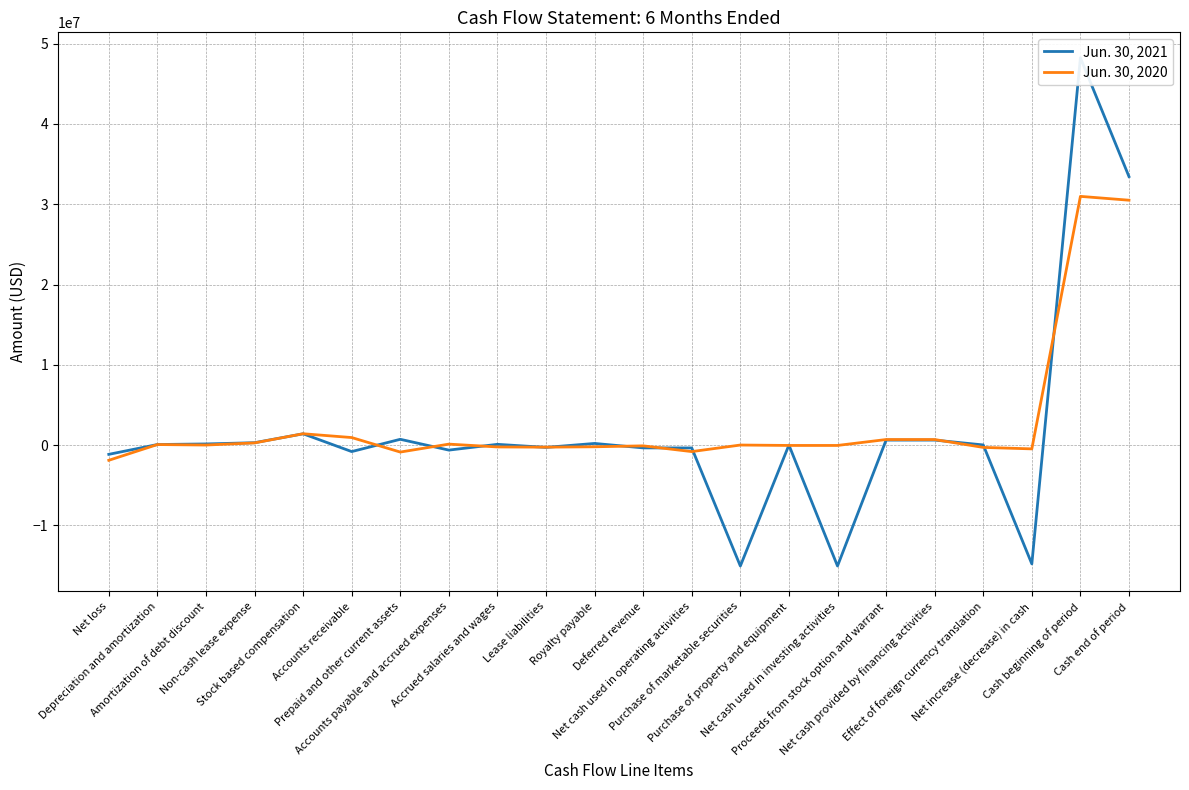

At which category does Jun. 30, 2020 reach its first local peak?

Depreciation and amortization